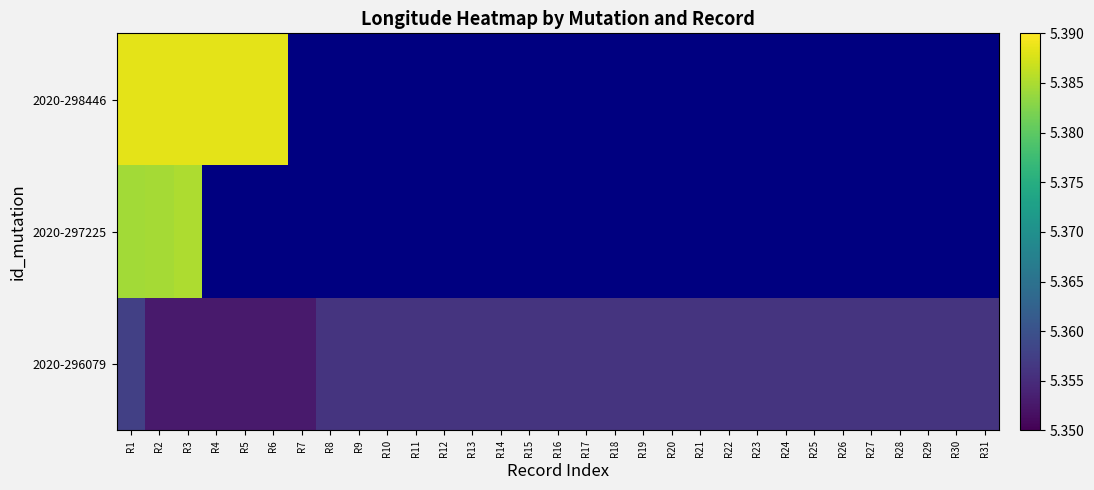

What is the total value across all series at R28?

5.4